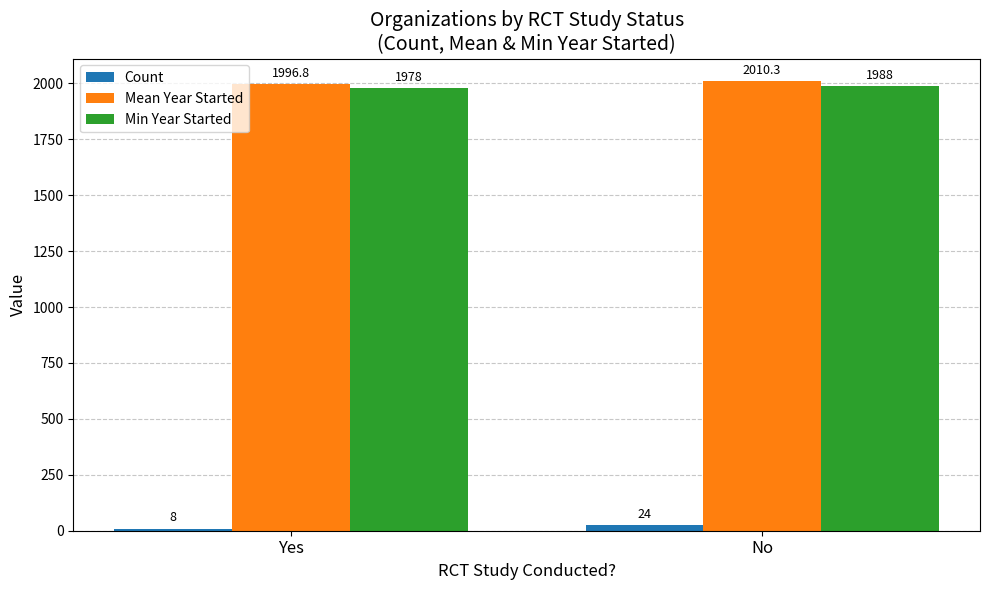

What is the difference between the maximum and minimum values in the Min Year Started series?

10.0